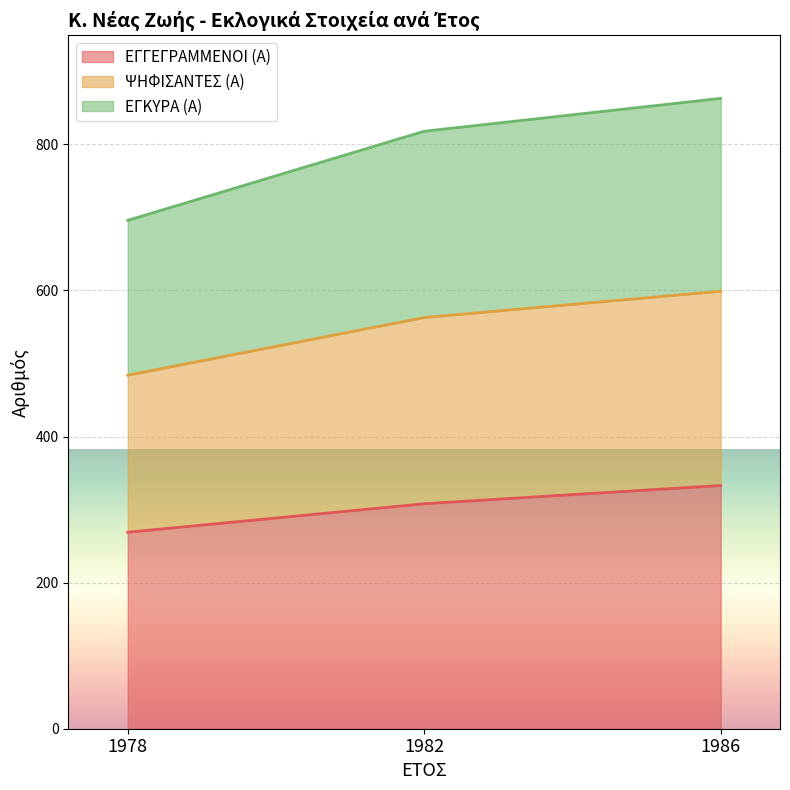

The value of ΕΓΓΕΓΡΑΜΜΕΝΟΙ (Α) at 1982 is 308. True or false?

True